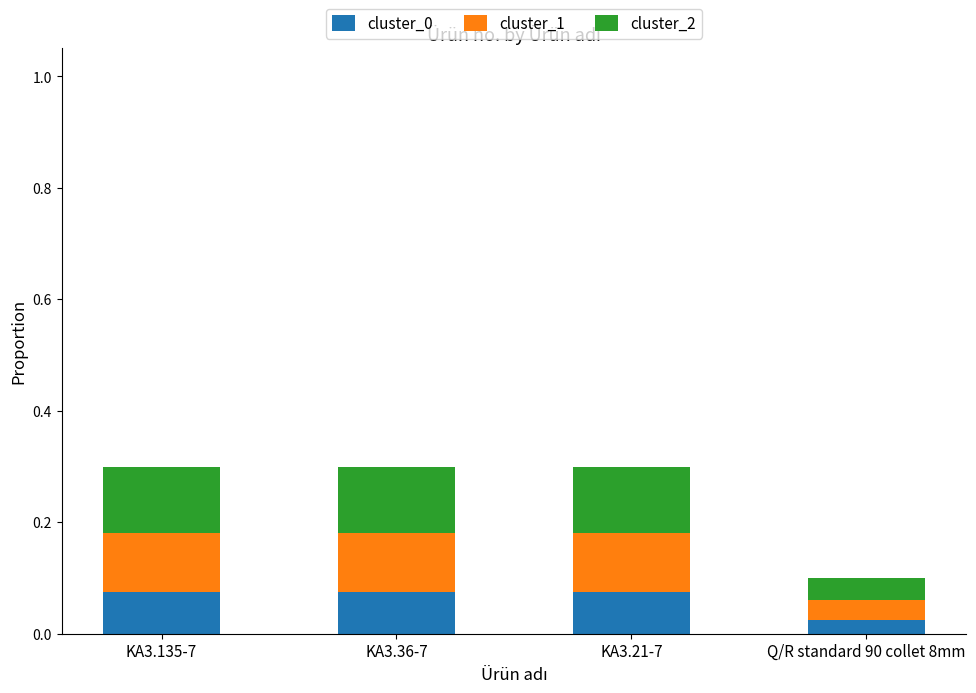

What is the total value across all series at KA3.21-7?

0.3